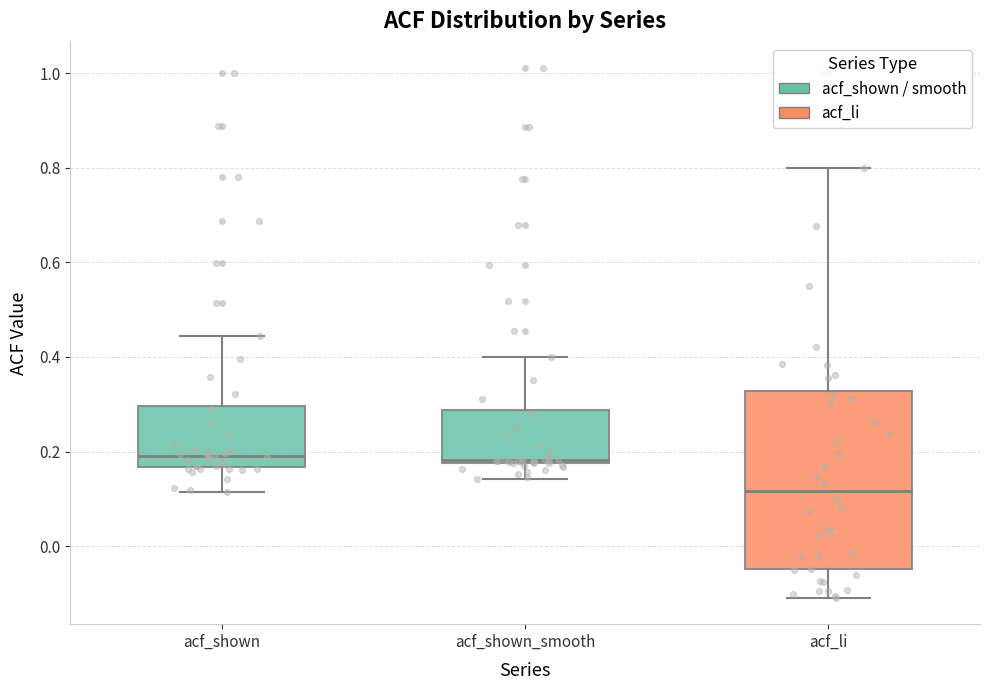

Comparing the boxes themselves (not the whiskers), which one is the tallest?

acf_li